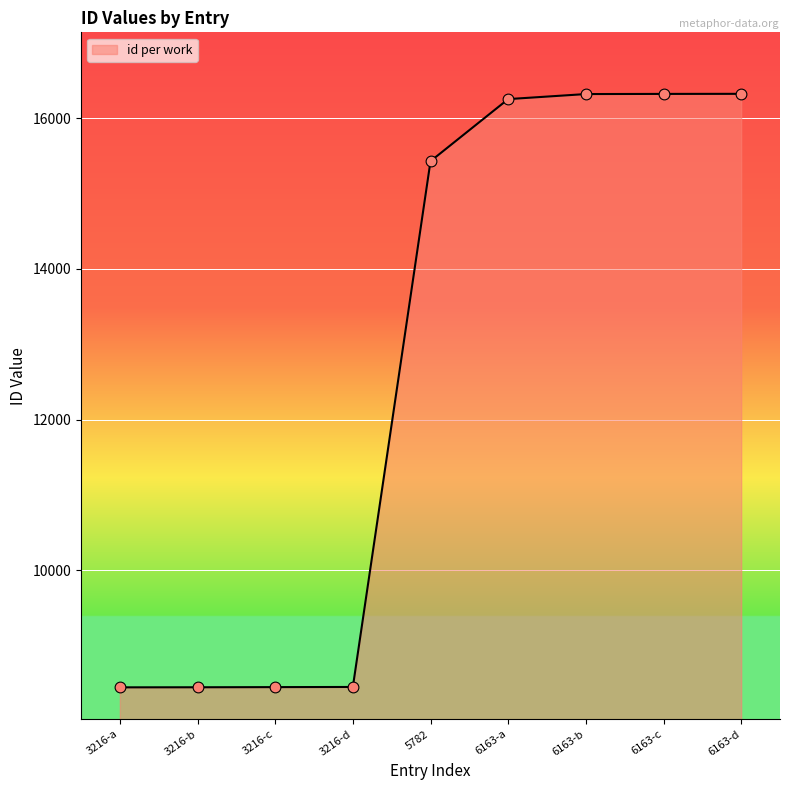

What is the ratio of the value at 5782 to the value at 6163-c?

0.9